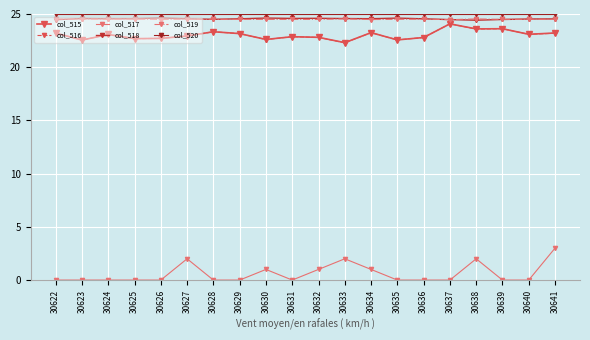

Reading left to right, extract all data points from this chart.

col_515: 23.2	22.6	23.1	22.7	22.7	22.9	23.3	23.2	22.6	22.9	22.8	22.3	23.2	22.6	22.8	24.1	23.6	23.6	23.1	23.2
col_516: 23.2	22.6	23.1	22.7	22.7	22.9	23.3	23.2	22.6	22.9	22.8	22.3	23.2	22.6	22.8	24.1	23.6	23.6	23.1	23.2
col_517: 0.0	0.0	0.0	0.0	0.0	2.0	0.0	0.0	1.0	0.0	1.0	2.0	1.0	0.0	0.0	0.0	2.0	0.0	0.0	3.0
col_518: 24.5	24.6	24.5	24.6	24.6	24.5	24.5	24.6	24.6	24.6	24.6	24.6	24.6	24.6	24.5	24.5	24.4	24.5	24.5	24.5
col_519: 24.5	24.5	24.5	24.5	24.5	24.5	24.5	24.5	24.5	24.5	24.5	24.5	24.5	24.5	24.5	24.5	24.5	24.5	24.5	24.5
col_520: 25.0	25.0	25.0	25.0	25.0	25.0	25.0	25.0	25.0	25.0	25.0	25.0	25.0	25.0	25.0	25.0	25.0	25.0	25.0	25.0